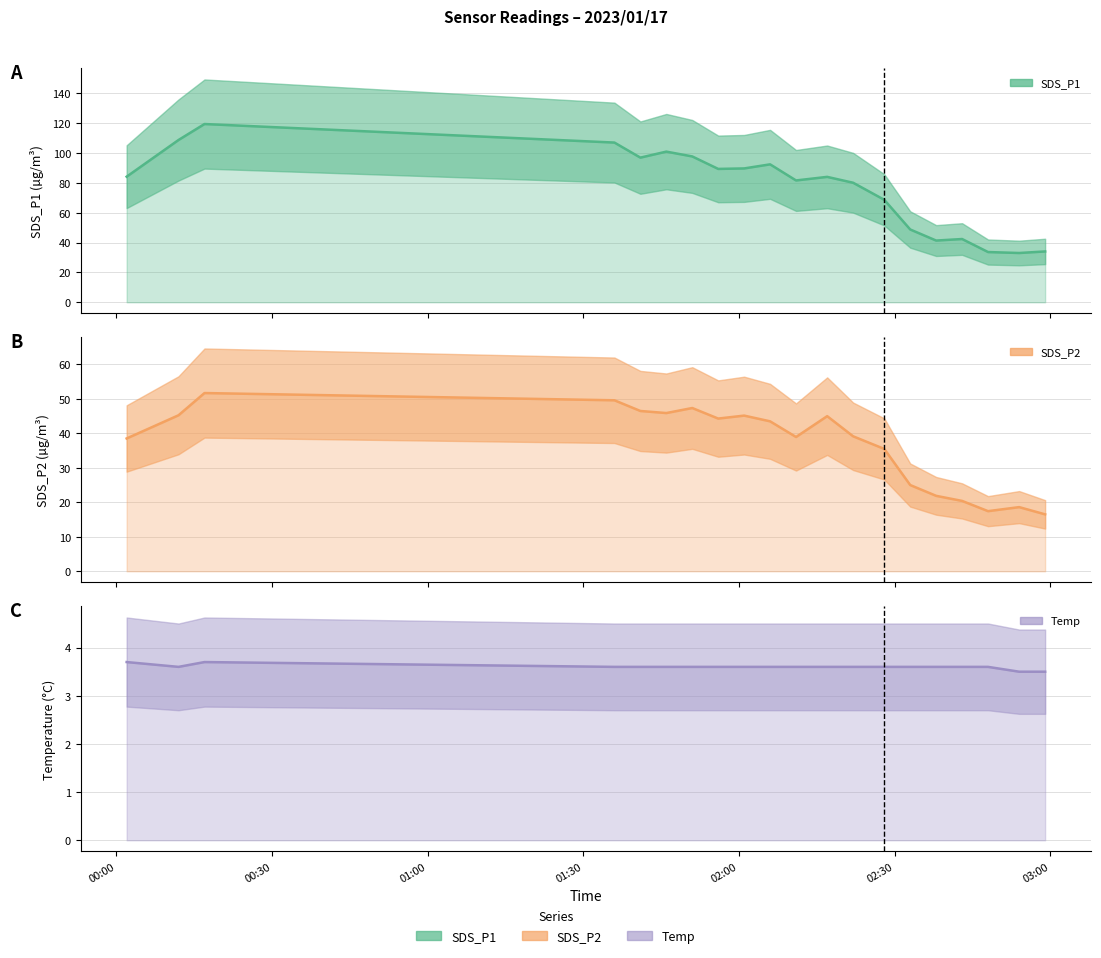

Count the Temp values in the range 3 to 4.

20